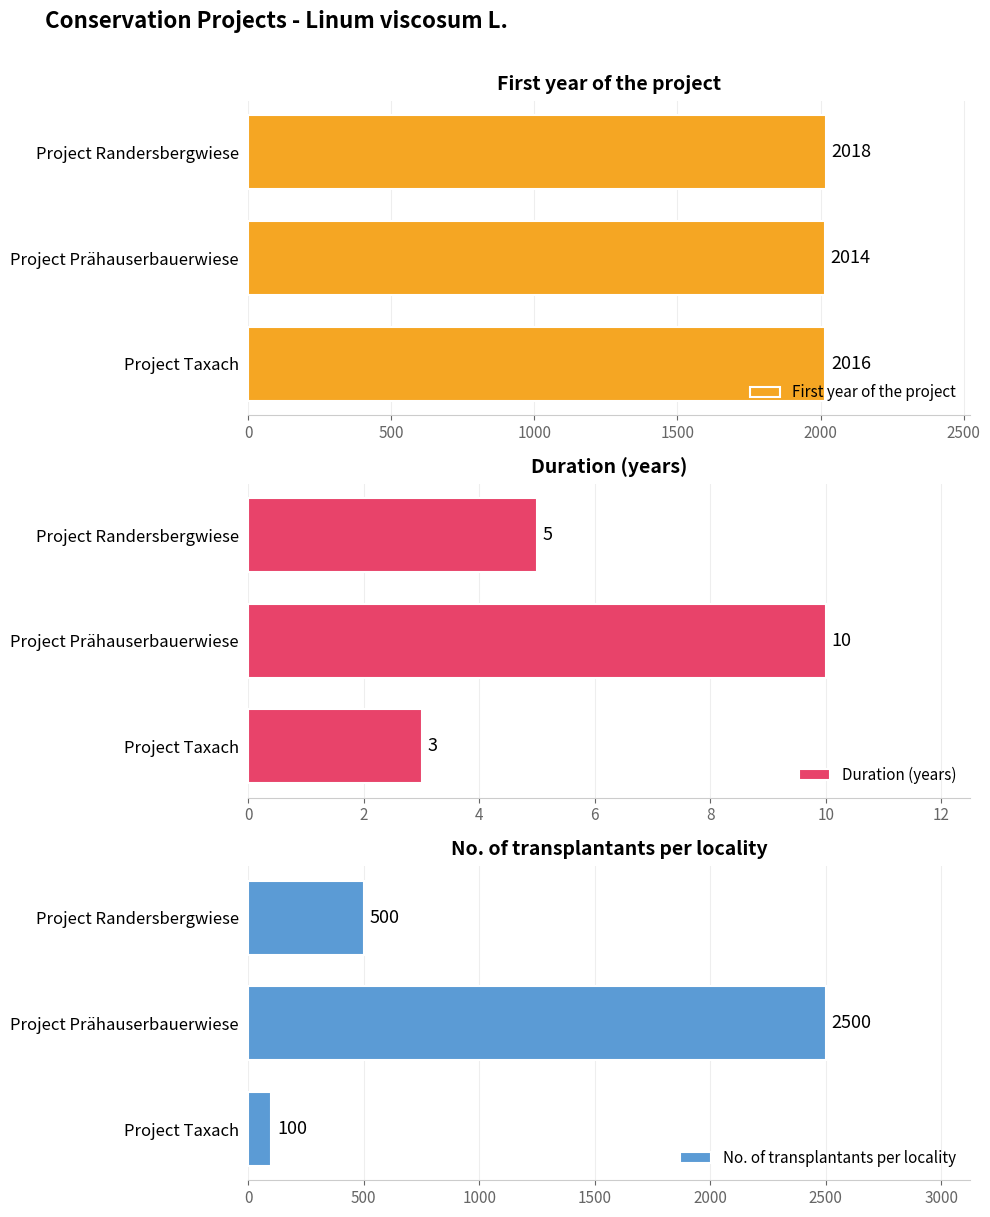

Rank the categories by First year of the project value from highest to lowest.

Project Randersbergwiese, Project Taxach, Project Prähauserbauerwiese